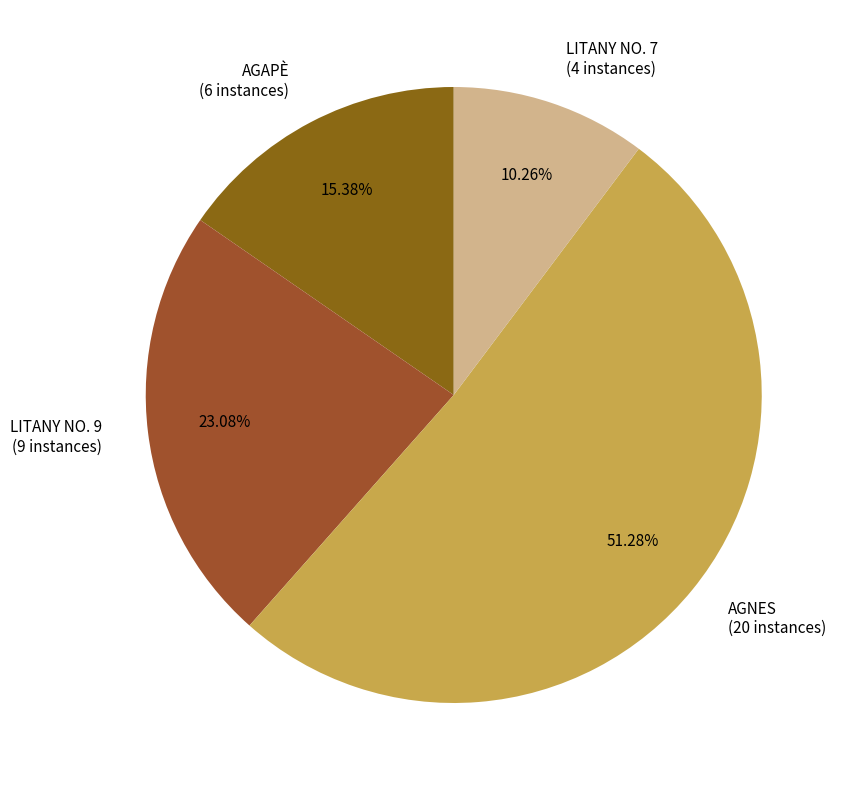

Is it true that LITANY NO. 9 is 23% of the pie?

True